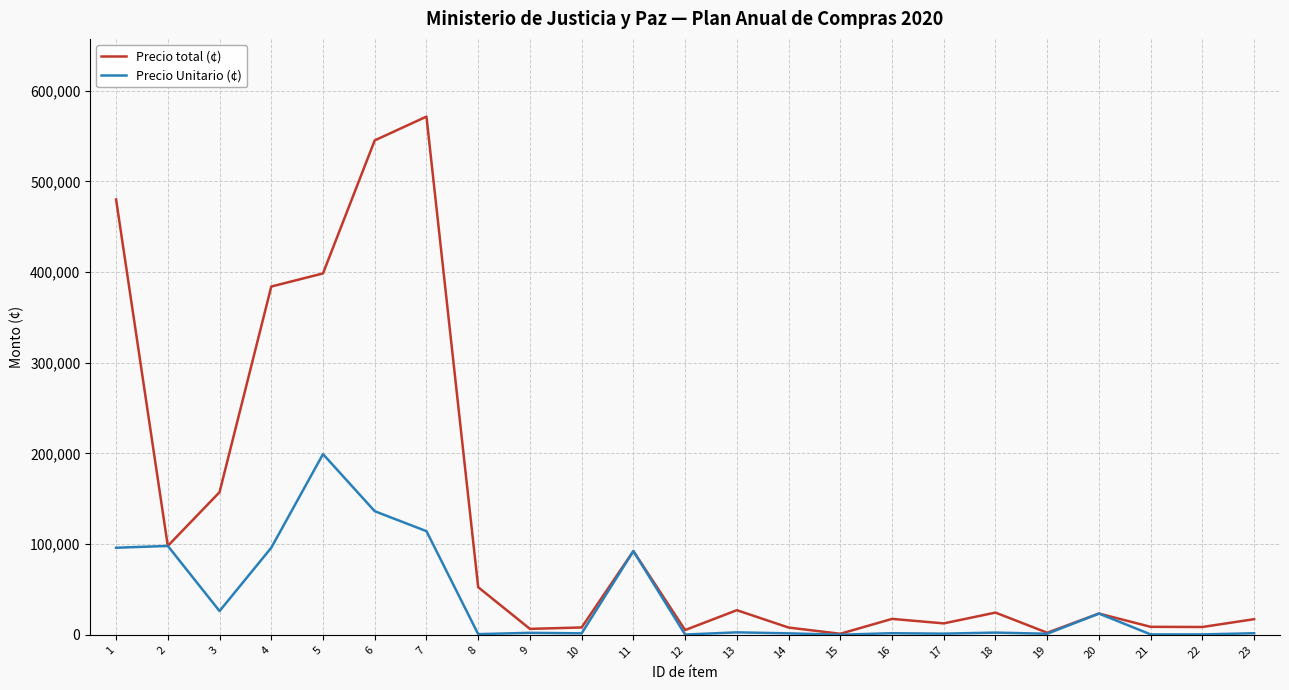

Which series has the largest range (max minus min)?

Precio total (¢)